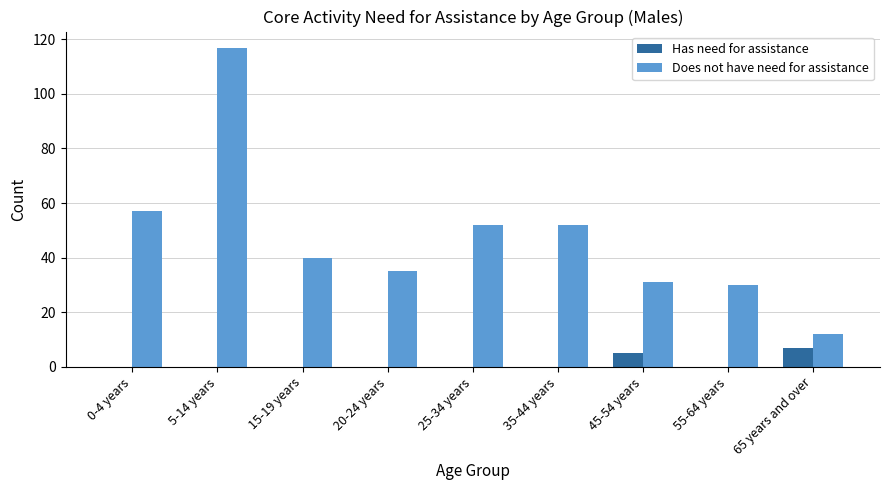

What are all the series names shown in the legend?

Has need for assistance, Does not have need for assistance